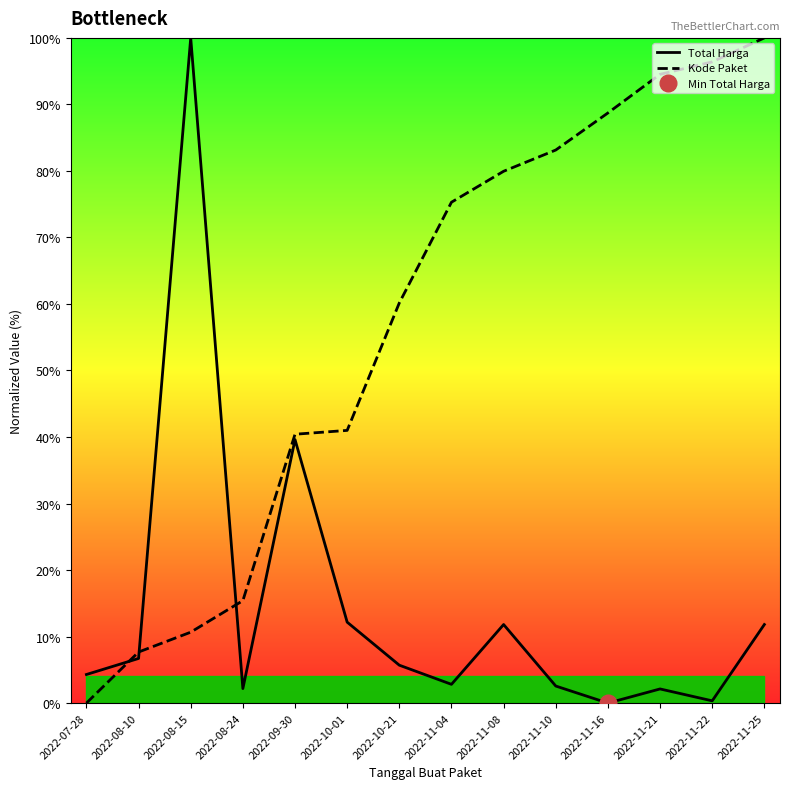

Where is the first local minimum for Total Harga?

2022-08-24